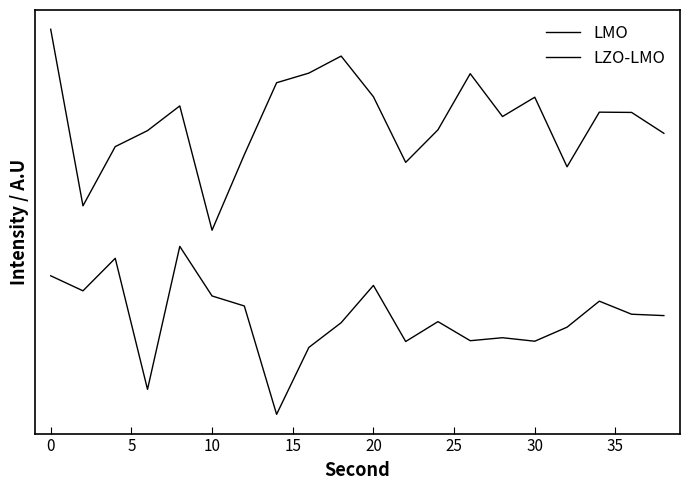

Is this an area chart (filled region under the line)?

No